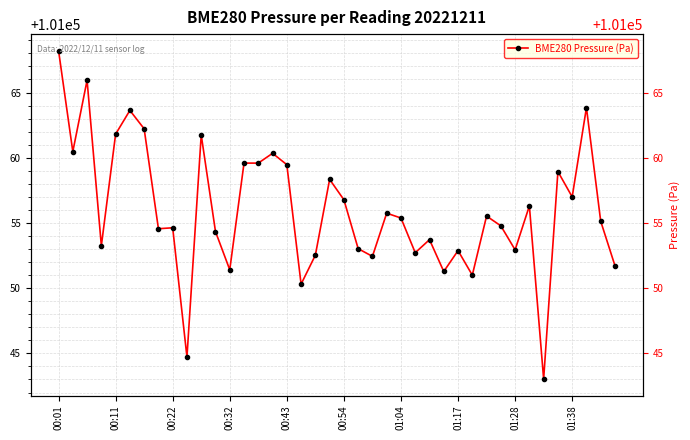

Is it true that the value at 14 is 101059.6?

True